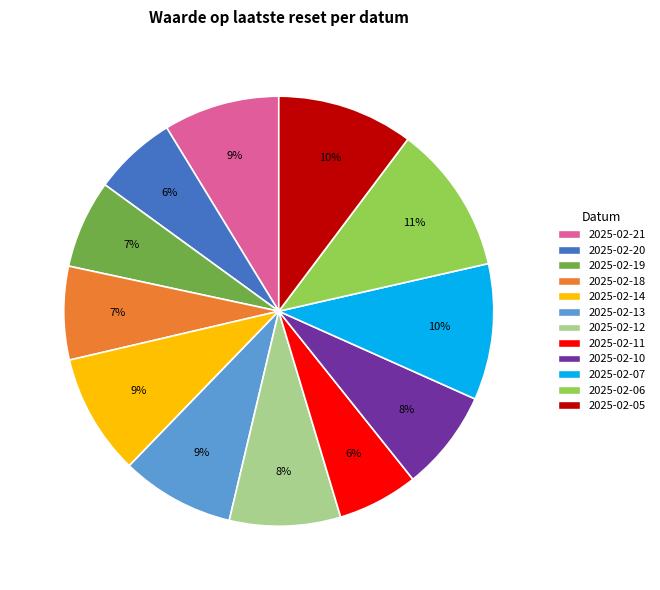

To the nearest percent, what is the average slice percentage?

8%